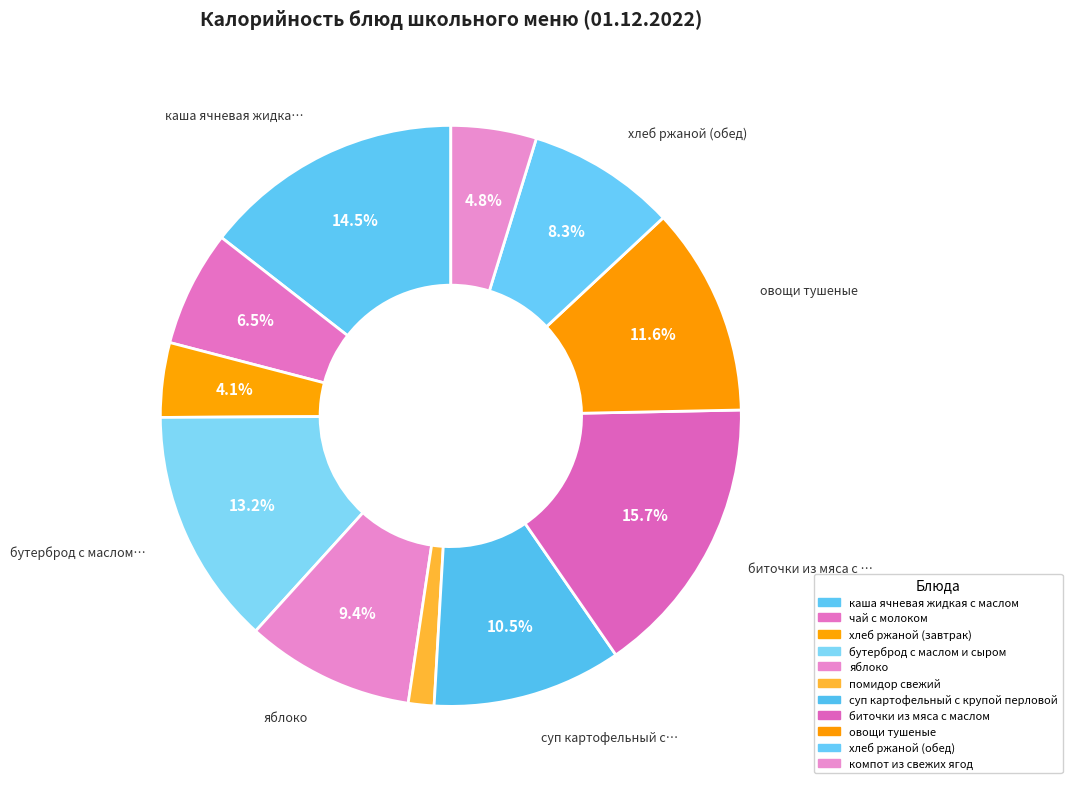

Do яблоко and каша ячневая жидкая с маслом together represent more than half of the pie?

No